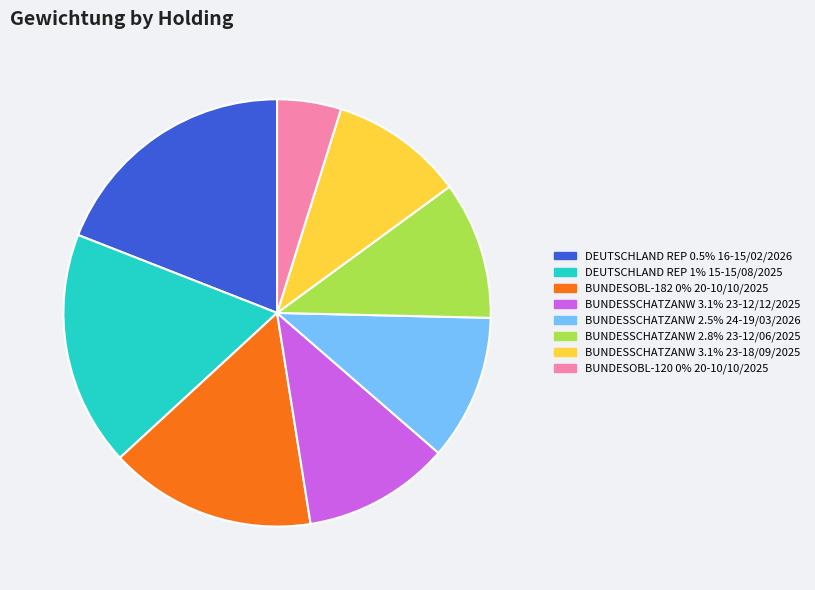

Does BUNDESSCHATZANW 3.1% 23-12/12/2025 represent more than half of the total?

No